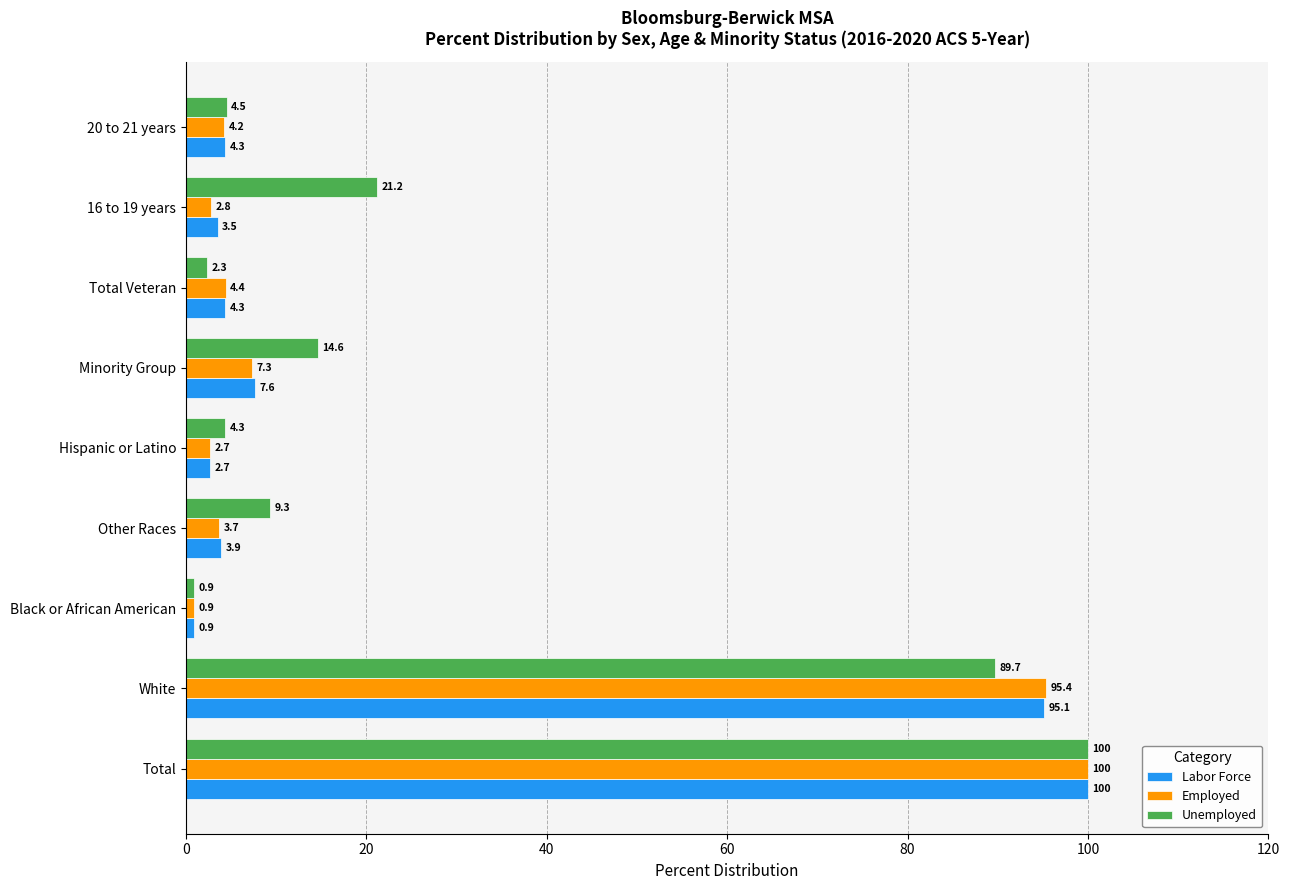

Rank the categories by Employed value from lowest to highest.

Black or African American, Hispanic or Latino, 16 to 19 years, Other Races, 20 to 21 years, Total Veteran, Minority Group, White, Total